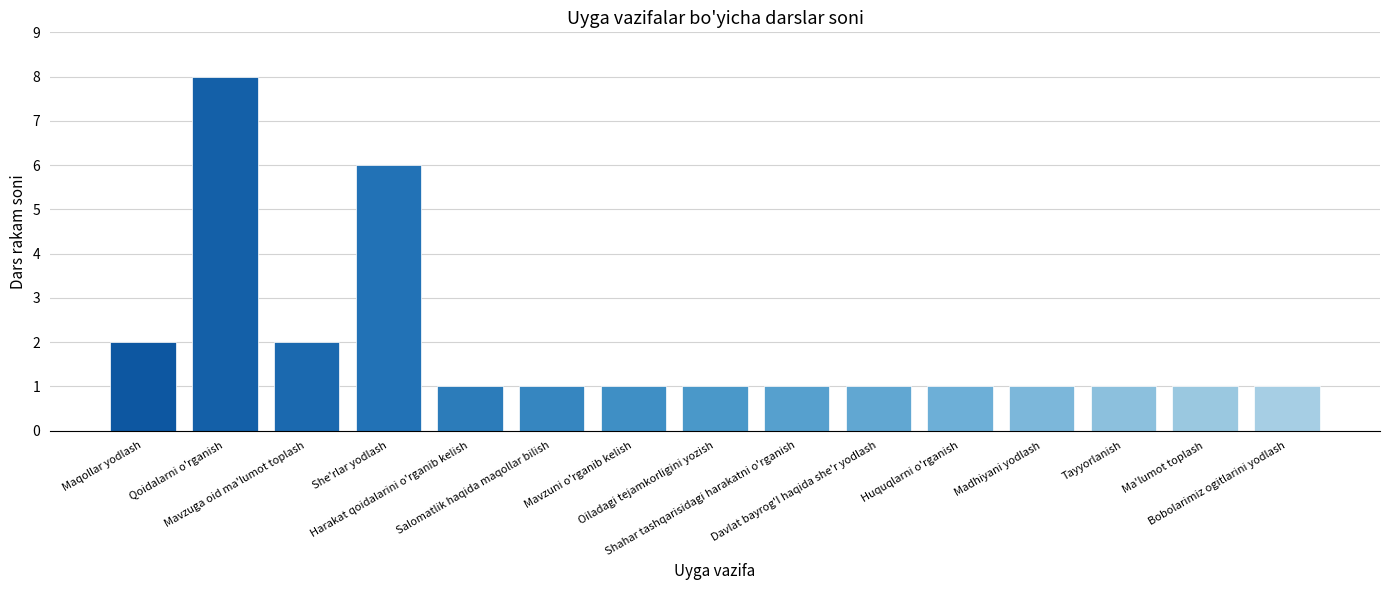

What is the label of the 6th bar from the left?

Salomatlik haqida maqollar bilish